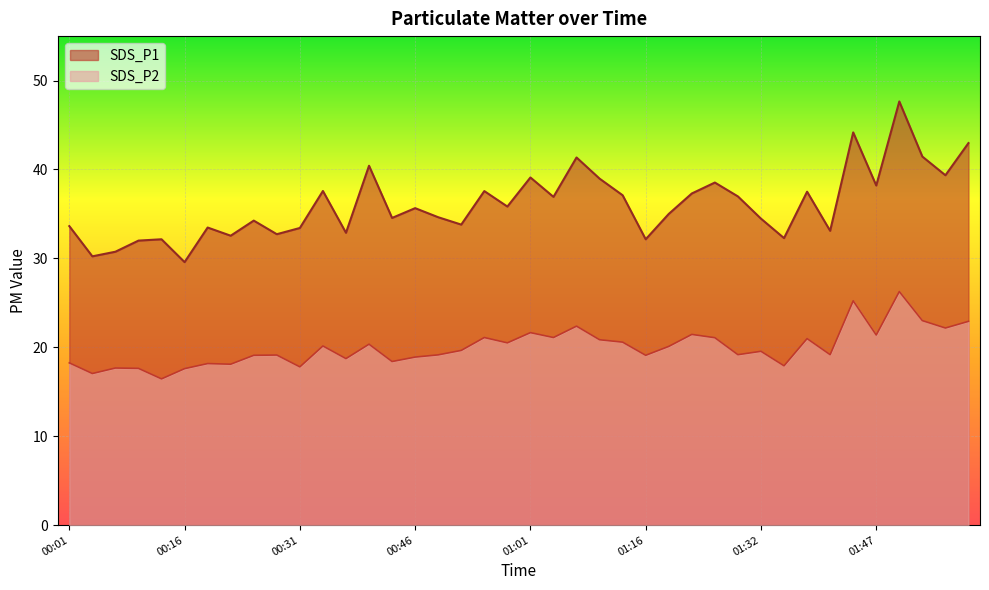

Reading left to right, list all the values displayed in this chart.

SDS_P1: 33.6	30.2	30.8	32.0	32.1	29.6	33.5	32.5	34.2	32.7	33.4	37.6	32.9	40.4	34.5	35.6	34.6	33.8	37.6	35.8	39.1	36.9	41.4	39.0	37.1	32.1	35.0	37.3	38.5	37.0	34.5	32.3	37.5	33.1	44.2	38.2	47.6	41.5	39.4	43.0
SDS_P2: 18.2	17.1	17.7	17.6	16.4	17.6	18.2	18.1	19.1	19.1	17.8	20.1	18.7	20.4	18.4	18.9	19.1	19.6	21.1	20.5	21.6	21.1	22.4	20.9	20.6	19.1	20.1	21.4	21.1	19.2	19.6	17.9	21.0	19.2	25.2	21.4	26.3	23.0	22.2	22.9